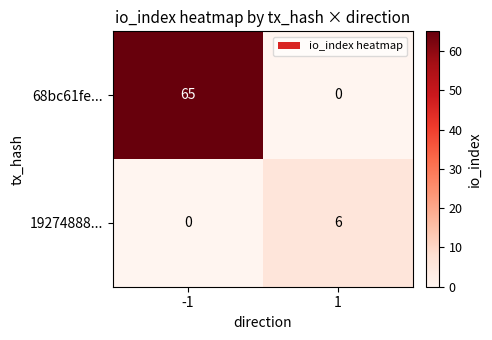

Which series changed the most between -1 and 1?

68bc61fe...